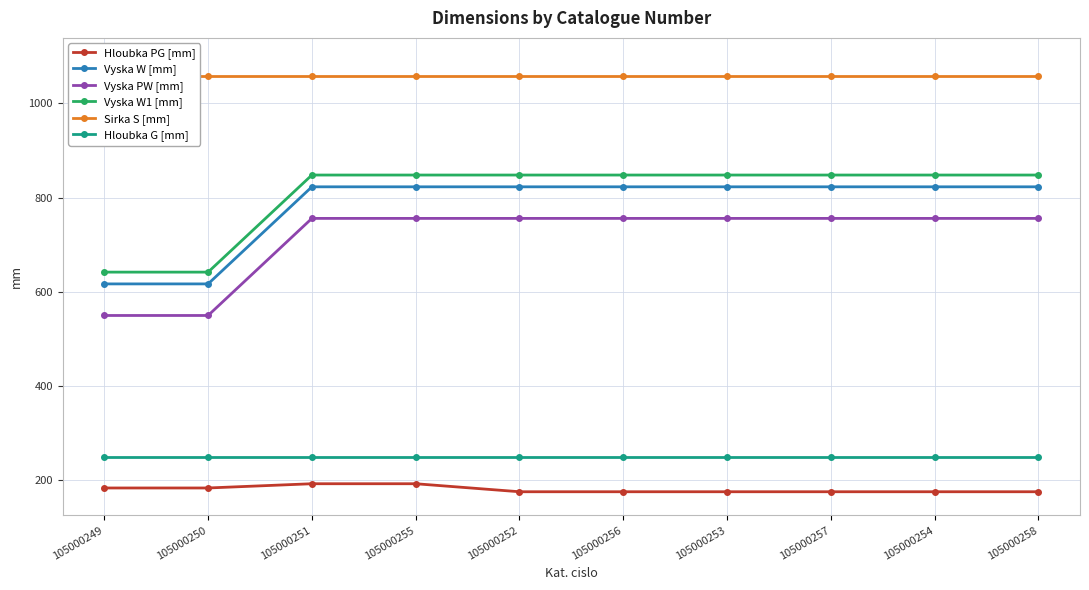

Reading left to right, extract all data points from this chart.

Hloubka PG [mm]: 105000249=184	105000250=184	105000251=193	105000255=193	105000252=176	105000256=176	105000253=176	105000257=176	105000254=176	105000258=176
Vyska W [mm]: 105000249=617	105000250=617	105000251=823	105000255=823	105000252=823	105000256=823	105000253=823	105000257=823	105000254=823	105000258=823
Vyska PW [mm]: 105000249=550	105000250=550	105000251=756	105000255=756	105000252=756	105000256=756	105000253=756	105000257=756	105000254=756	105000258=756
Vyska W1 [mm]: 105000249=642	105000250=642	105000251=848	105000255=848	105000252=848	105000256=848	105000253=848	105000257=848	105000254=848	105000258=848
Sirka S [mm]: 105000249=1059	105000250=1059	105000251=1059	105000255=1059	105000252=1059	105000256=1059	105000253=1059	105000257=1059	105000254=1059	105000258=1059
Hloubka G [mm]: 105000249=250	105000250=250	105000251=250	105000255=250	105000252=250	105000256=250	105000253=250	105000257=250	105000254=250	105000258=250